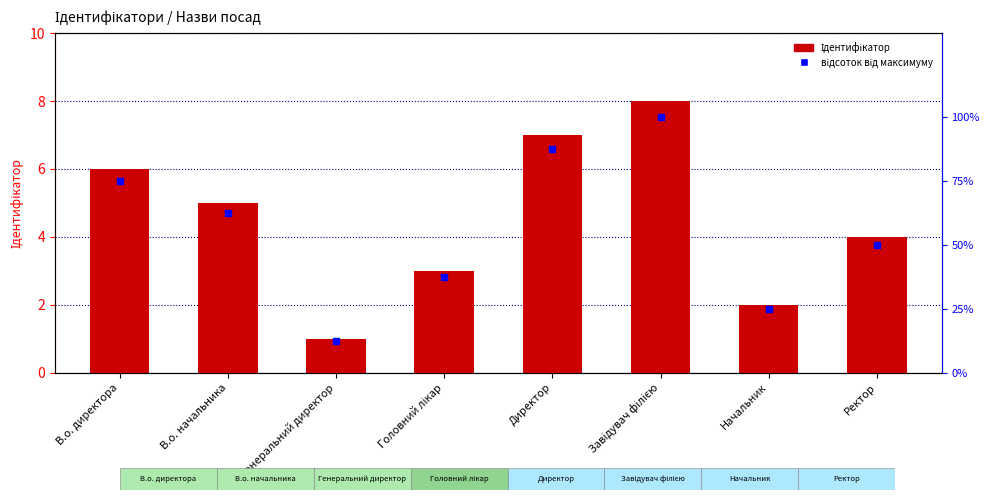

At which category is the sum across all series the highest?

Завідувач філією